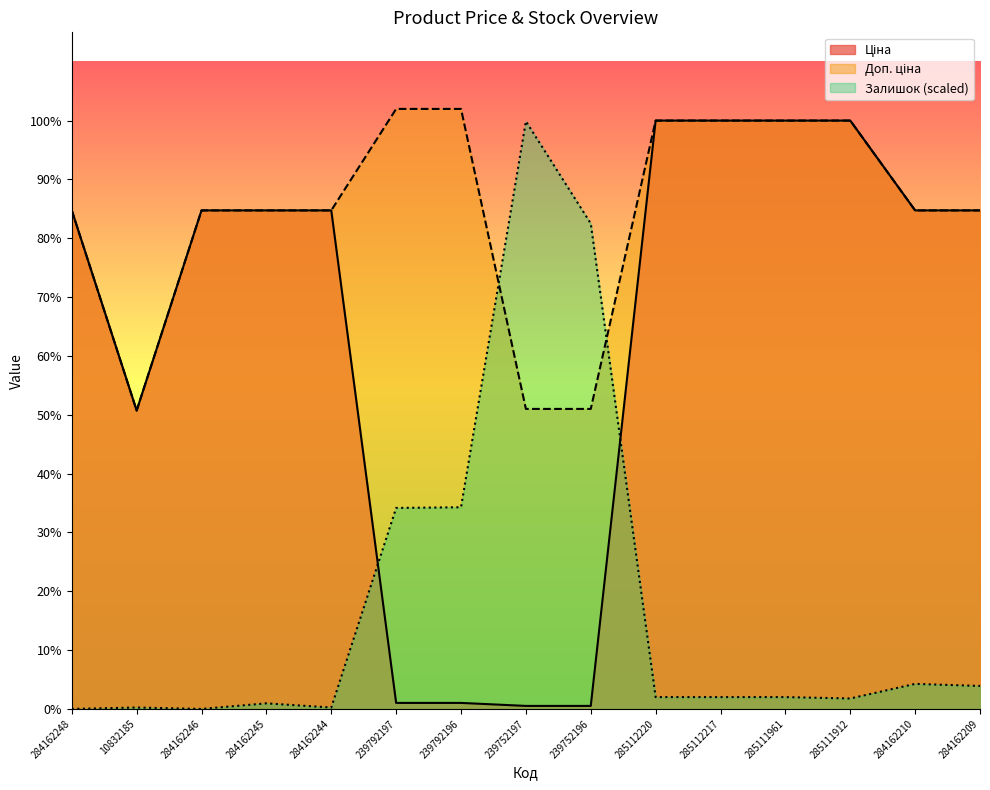

List the series in order of their overall mean, highest first.

Доп. ціна, Ціна, Залишок